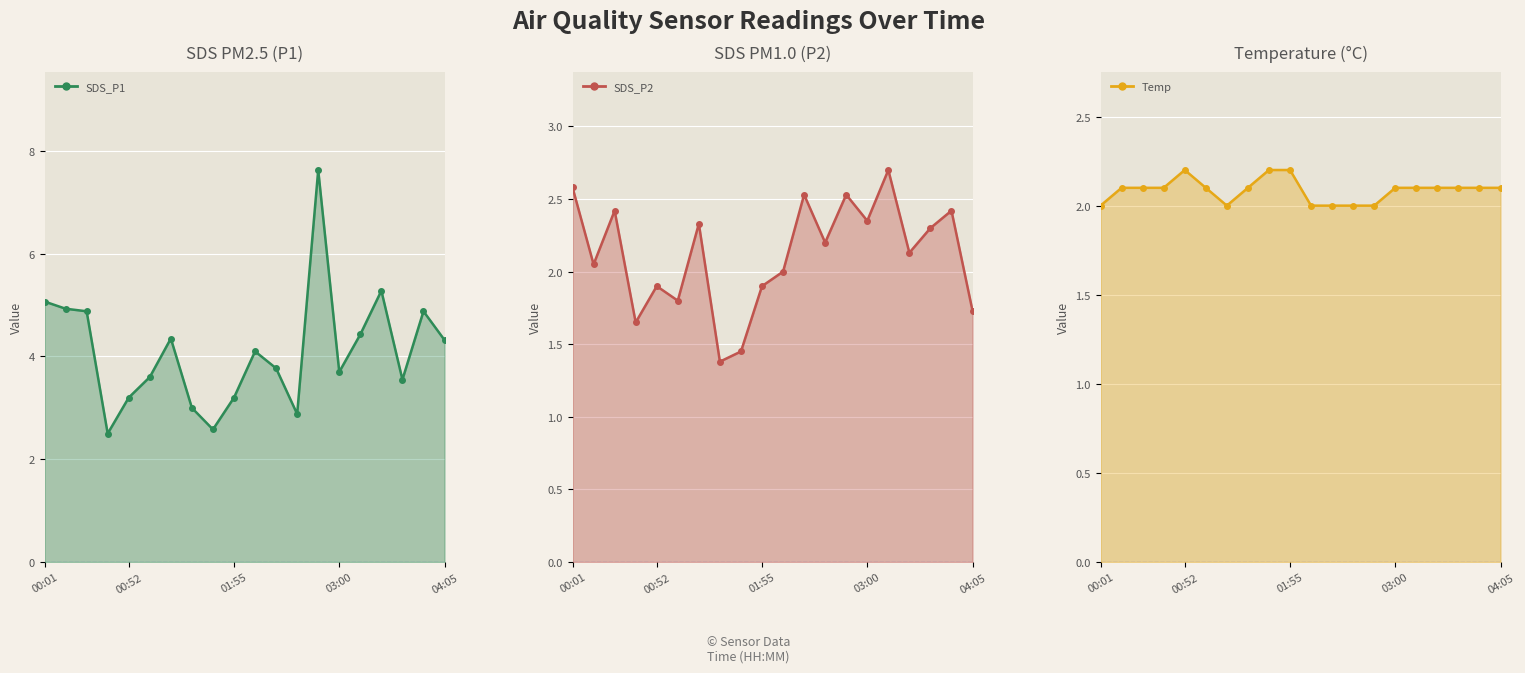

What is the sum of all SDS_P1 values?

81.8